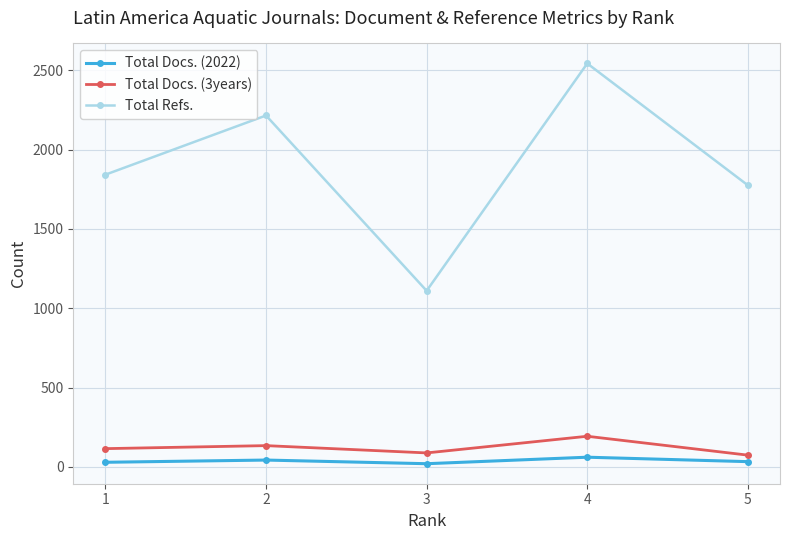

At which category is the sum across all series the highest?

4